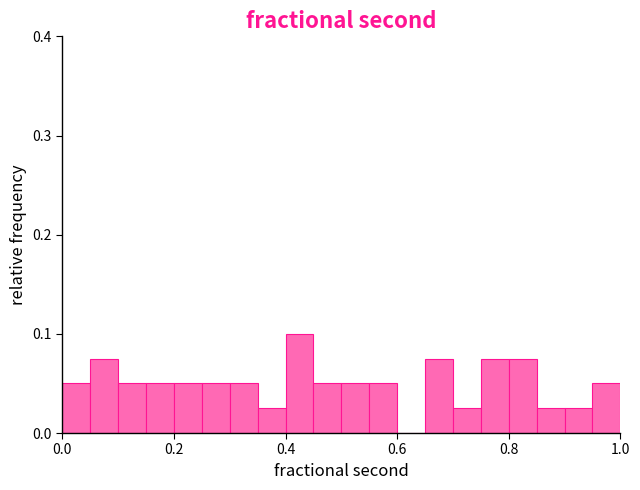

Around what value on the x-axis is the tallest bar? Give the approximate position of its centre, as read against the axis.

0.42